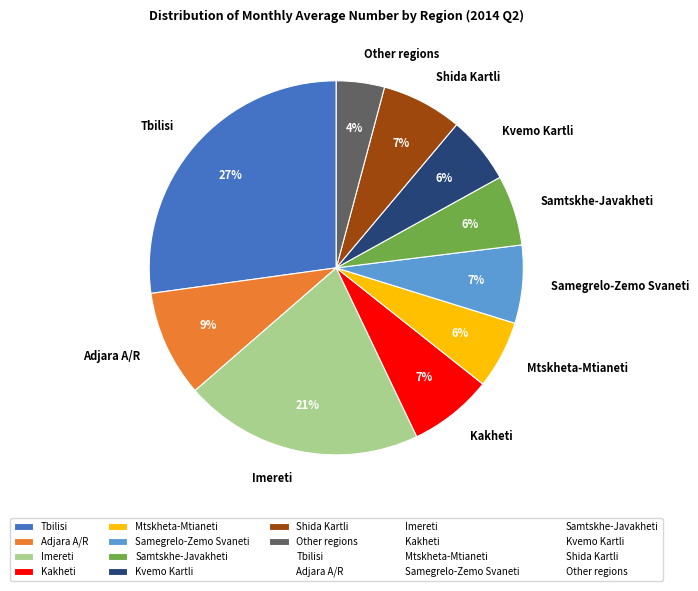

To the nearest percent, what portion does Samtskhe-Javakheti represent?

6%